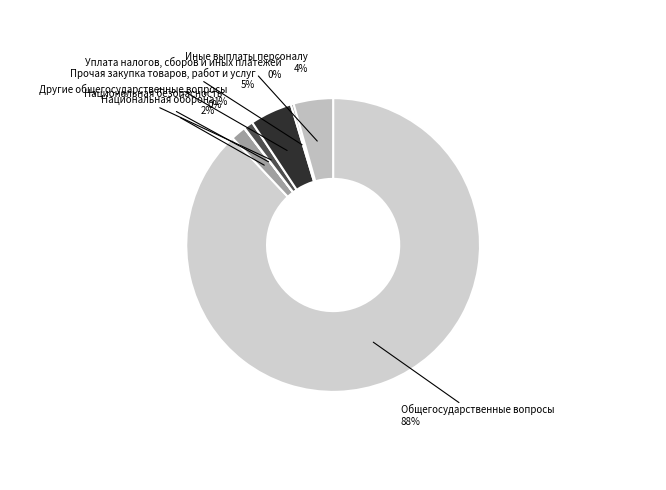

To the nearest percent, what is the difference between the Прочая закупка товаров, работ и услуг and Общегосударственные вопросы slice percentages?

83%